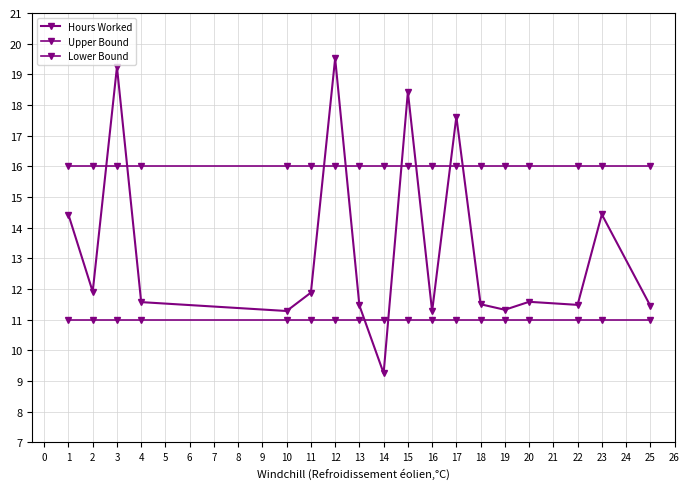

True or false: Lower Bound has a value of 11.0 at 13.

True